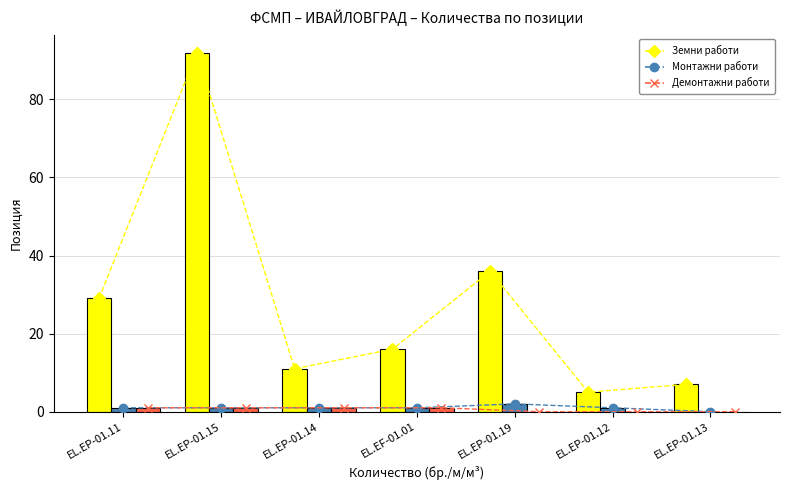

What are all the series names shown in the legend?

Земни работи, Монтажни работи, Демонтажни работи